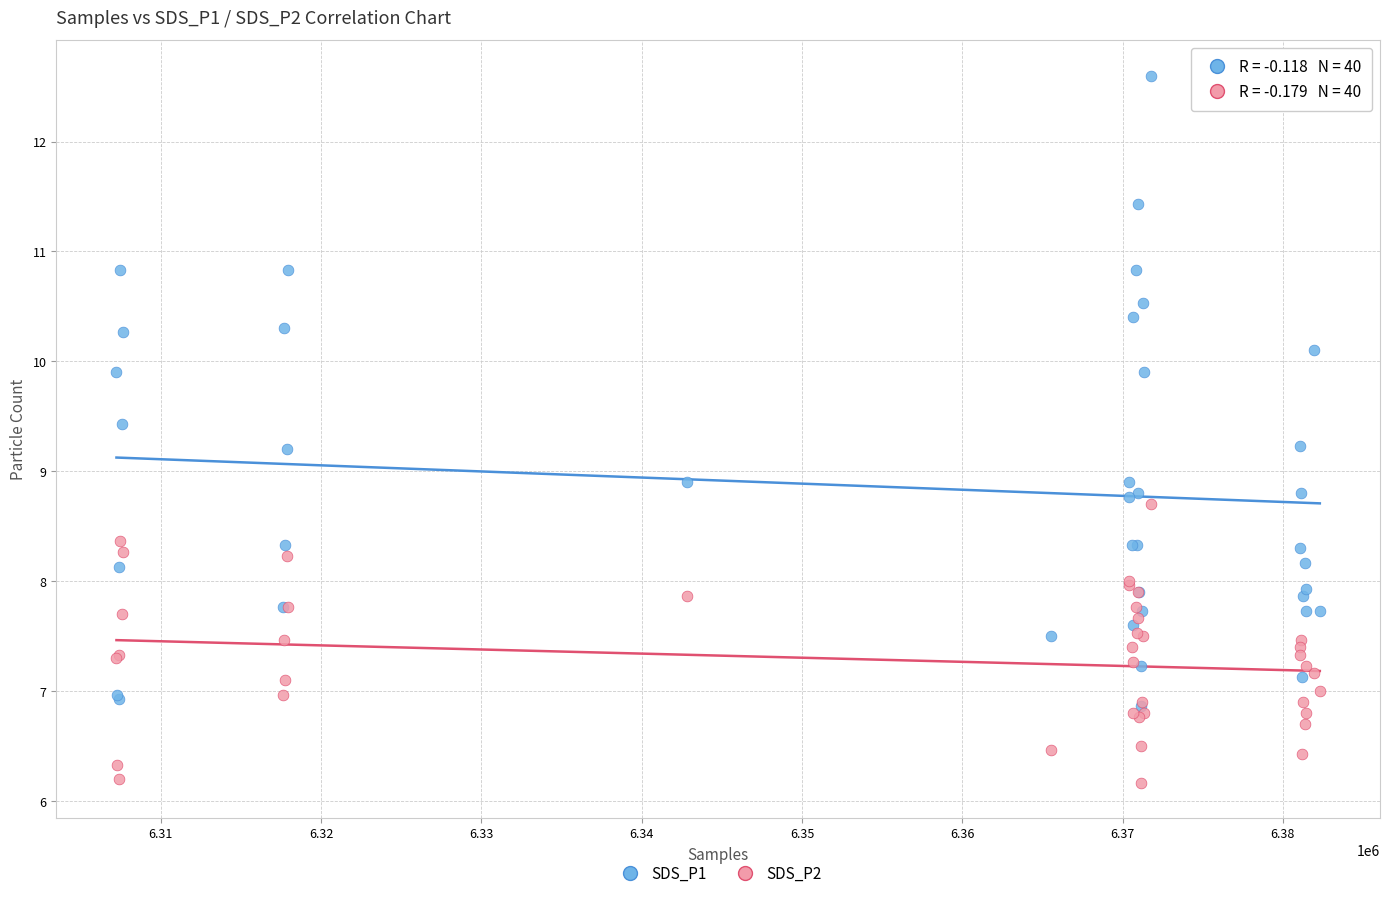

What are all the series names shown in the legend?

SDS_P1, SDS_P2